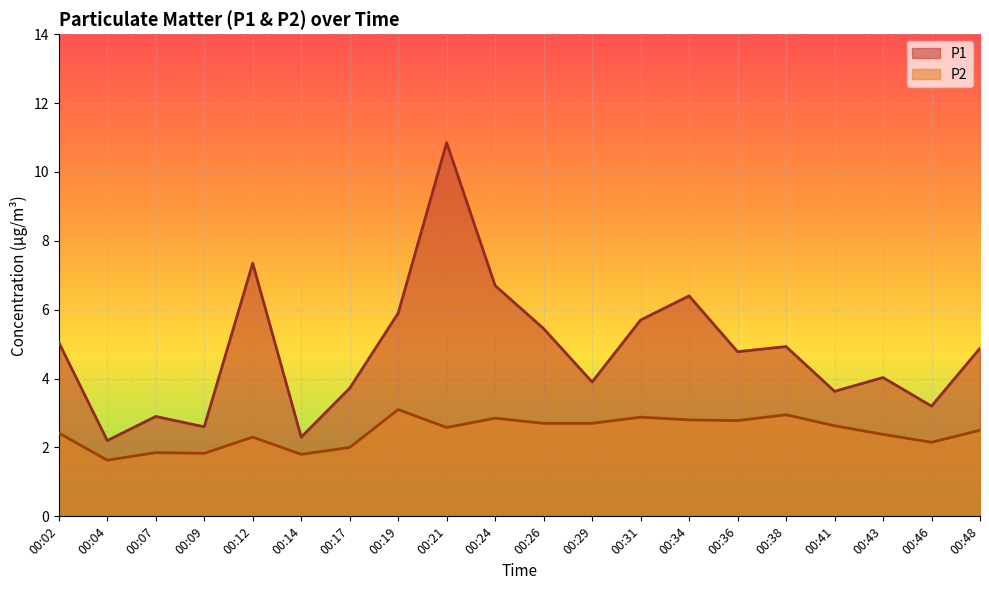

Reading right to left, transcribe all the data shown in this chart.

P1: 00:48=4.9	00:46=3.2	00:43=4.0	00:41=3.6	00:38=4.9	00:36=4.8	00:34=6.4	00:31=5.7	00:29=3.9	00:26=5.5	00:24=6.7	00:21=10.8	00:19=5.9	00:17=3.7	00:14=2.3	00:12=7.3	00:09=2.6	00:07=2.9	00:04=2.2	00:02=5.0
P2: 00:48=2.5	00:46=2.1	00:43=2.4	00:41=2.6	00:38=3.0	00:36=2.8	00:34=2.8	00:31=2.9	00:29=2.7	00:26=2.7	00:24=2.9	00:21=2.6	00:19=3.1	00:17=2.0	00:14=1.8	00:12=2.3	00:09=1.8	00:07=1.9	00:04=1.6	00:02=2.4